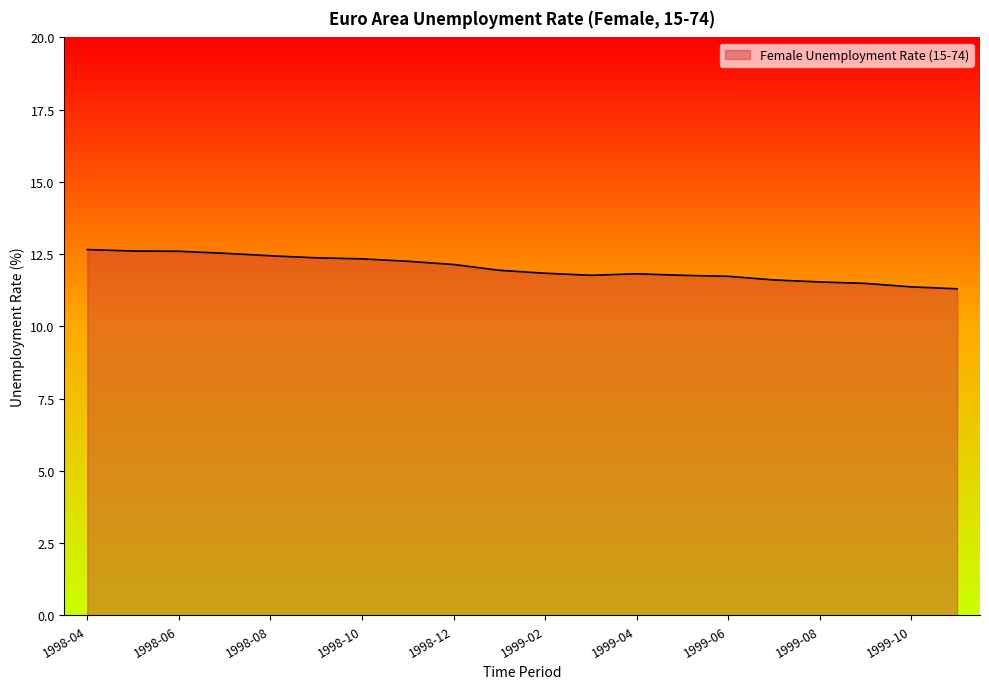

What is the maximum value shown in the chart?

12.7